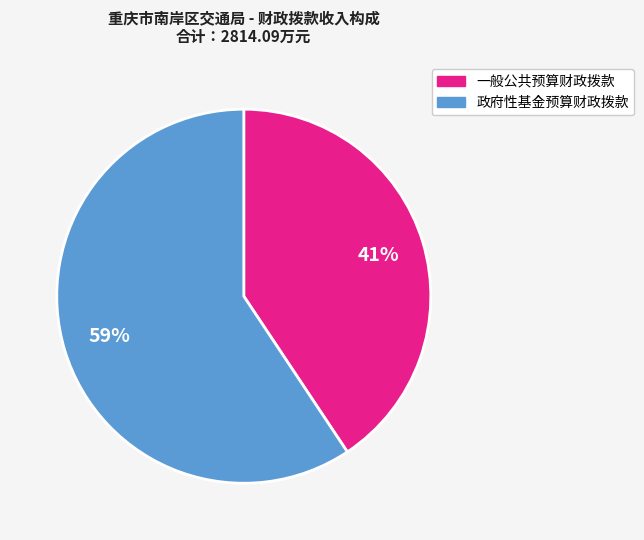

Is the sum of 政府性基金预算财政拨款 and 一般公共预算财政拨款 greater than half?

Yes